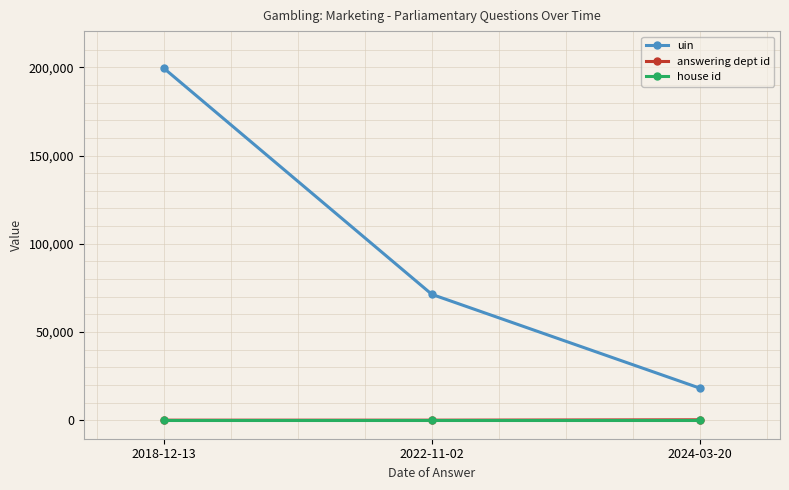

What is the minimum value for answering dept id?

10